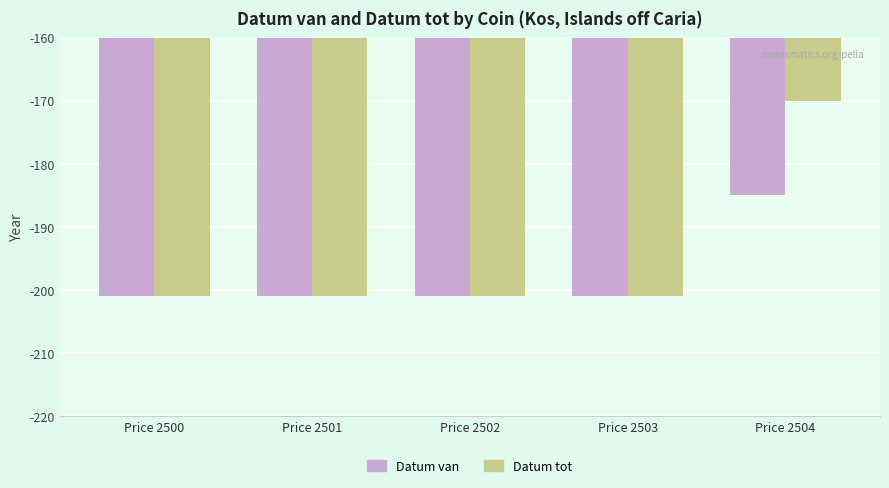

What is the value of the Datum van bar at the 4th from the left?

-201